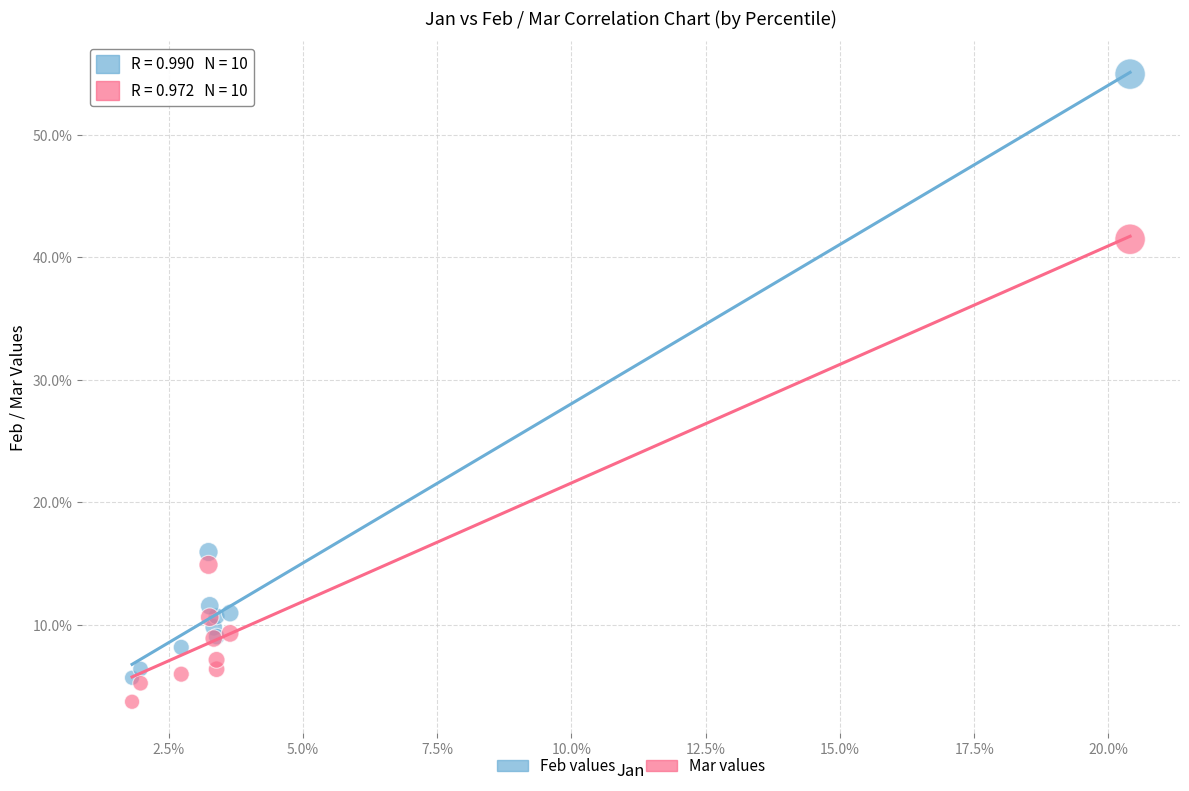

Which series contains the lowest Y value?

Mar values